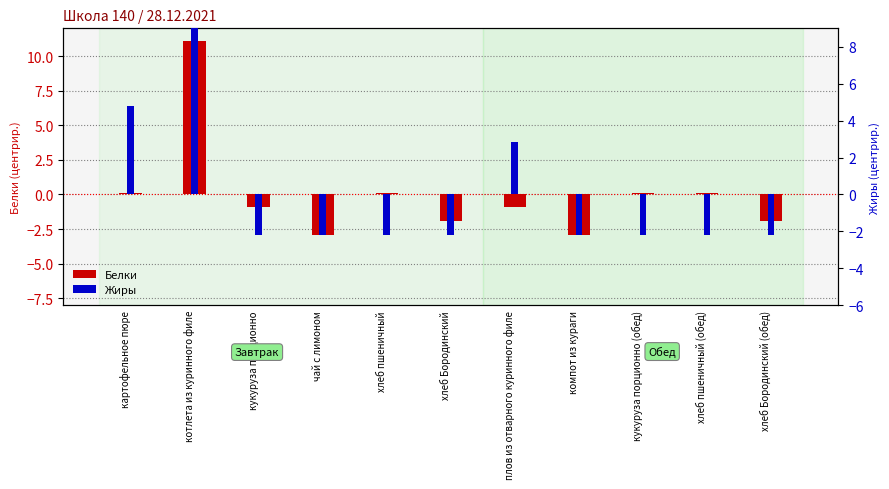

True or false: Жиры has a value of -1.4 at компот из кураги.

False